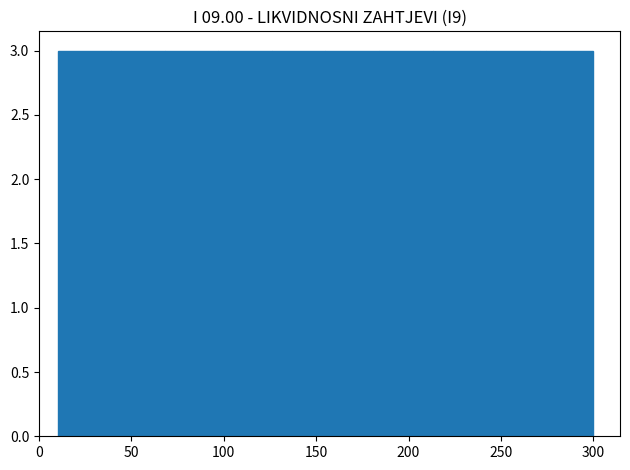

Reading left to right, transcribe this chart: for each bar, give the range it covers on the x-axis and its height. Neither the bar edges nor the heights are printed on the chart, so give them approximately, as read against the axes.

10 to 39: 3
39 to 68: 3
68 to 97: 3
97 to 126: 3
126 to 155: 3
155 to 184: 3
184 to 213: 3
213 to 242: 3
242 to 271: 3
271 to 300: 3